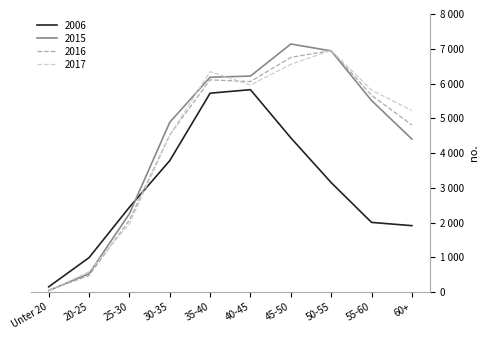

What are all the series names shown in the legend?

2006, 2015, 2016, 2017